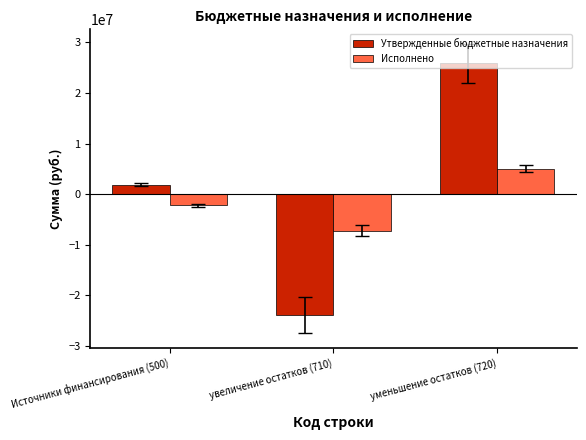

What is the total value across all series at увеличение остатков (710)?

-31195402.3